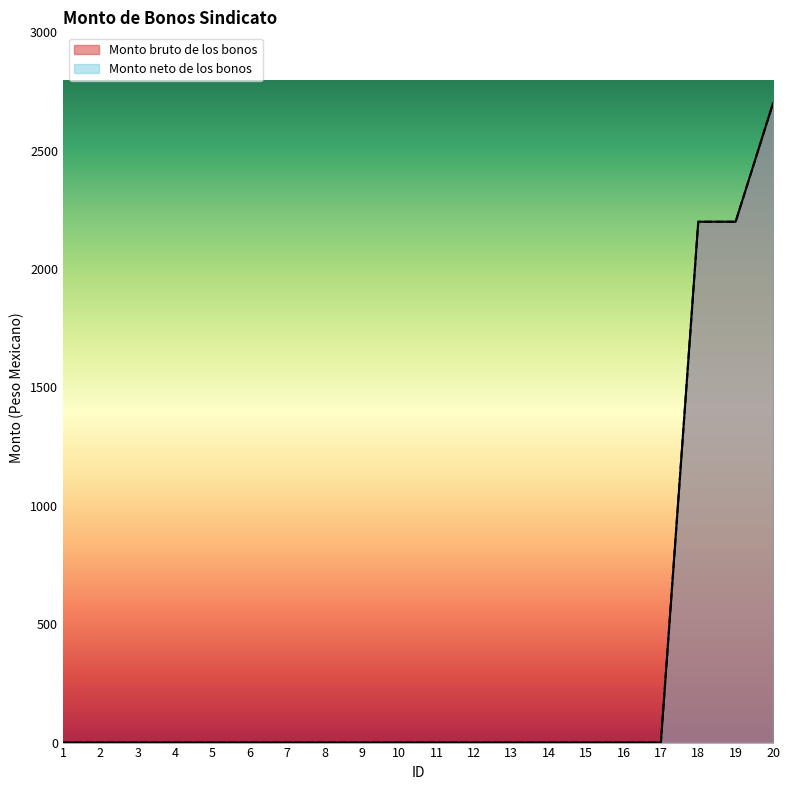

Reading right to left, list all the values displayed in this chart.

Monto bruto de los bonos: 20=2700	19=2200	18=2200	17=0	16=0	15=0	14=0	13=0	12=0	11=0	10=0	9=0	8=0	7=0	6=0	5=0	4=0	3=0	2=0	1=0
Monto neto de los bonos: 20=2700	19=2200	18=2200	17=0	16=0	15=0	14=0	13=0	12=0	11=0	10=0	9=0	8=0	7=0	6=0	5=0	4=0	3=0	2=0	1=0